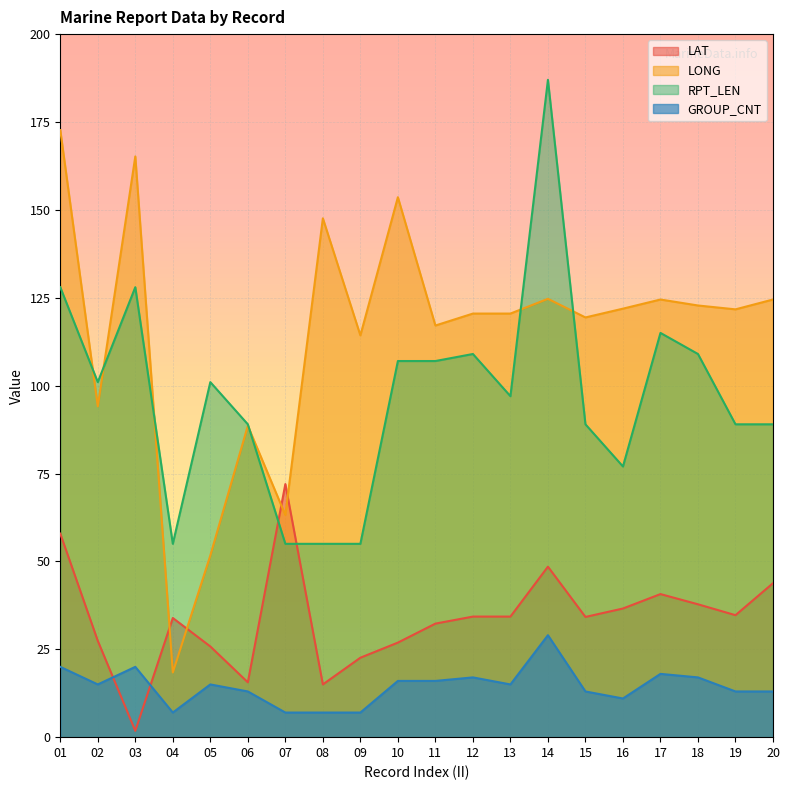

At which category does the chart reach its peak across all series?

14